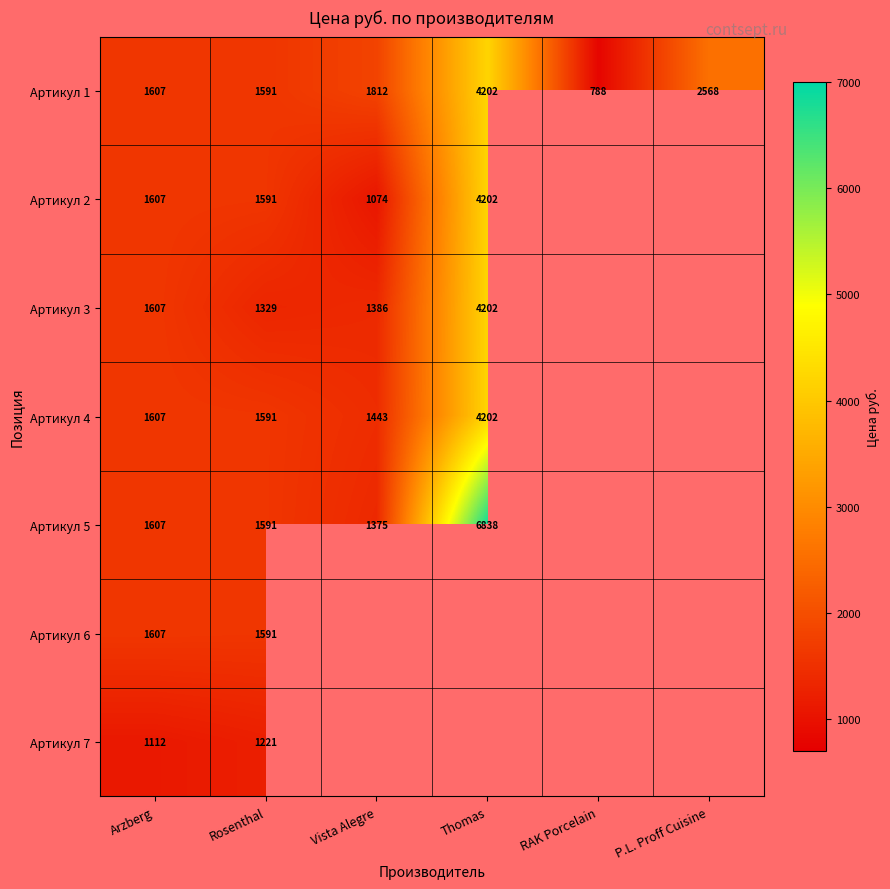

Is the value of Артикул 4 at Rosenthal greater than the value of Артикул 3 at Vista Alegre?

Yes